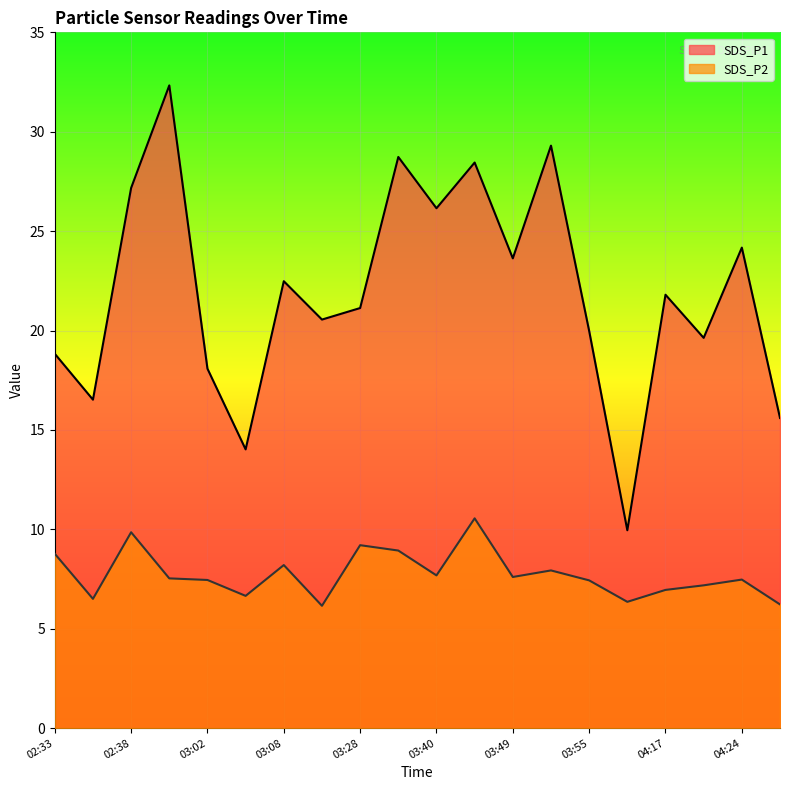

What is the average value of the SDS_P2 series?

7.7